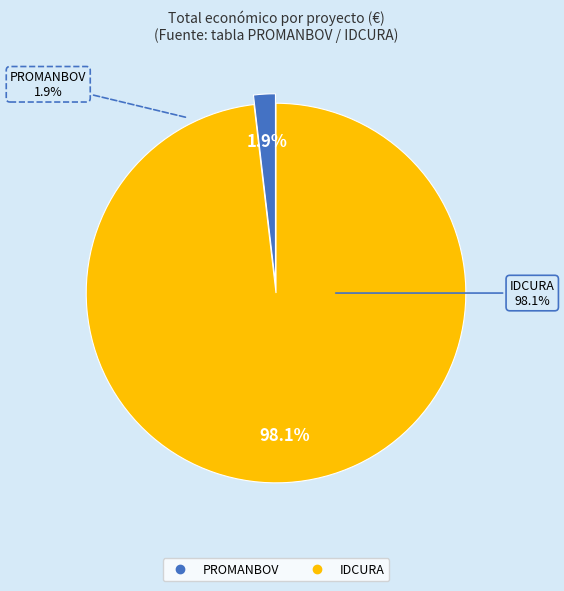

To the nearest percent, what is the difference between the PROMANBOV and IDCURA slice percentages?

96%